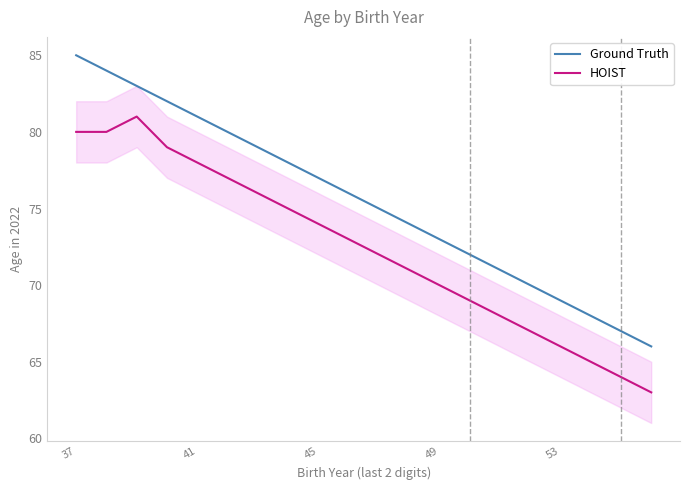

Which series has the largest total across all categories?

Ground Truth